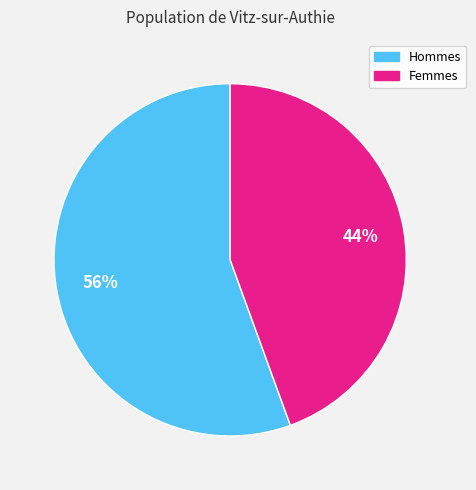

How many slices are in this pie chart?

2